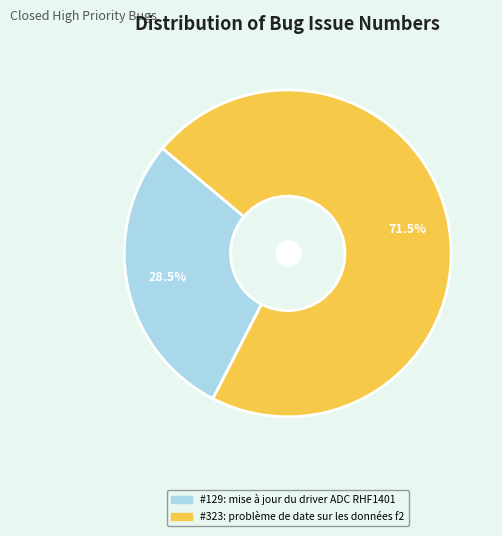

To the nearest percent, what is the difference between the largest and smallest slice percentages?

43%